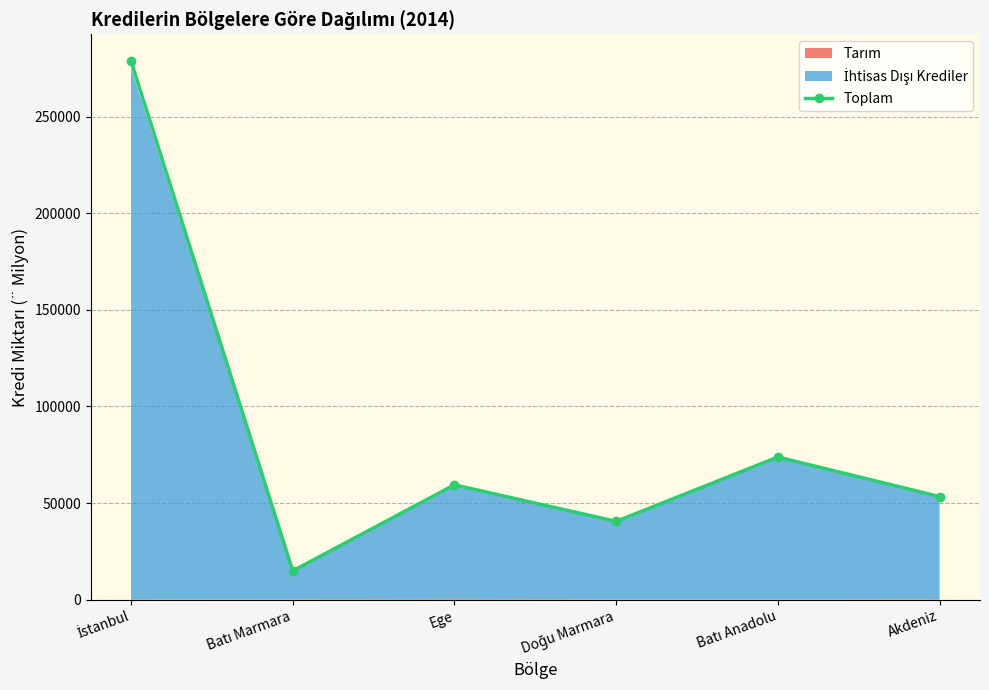

What is the average value?

86788.1